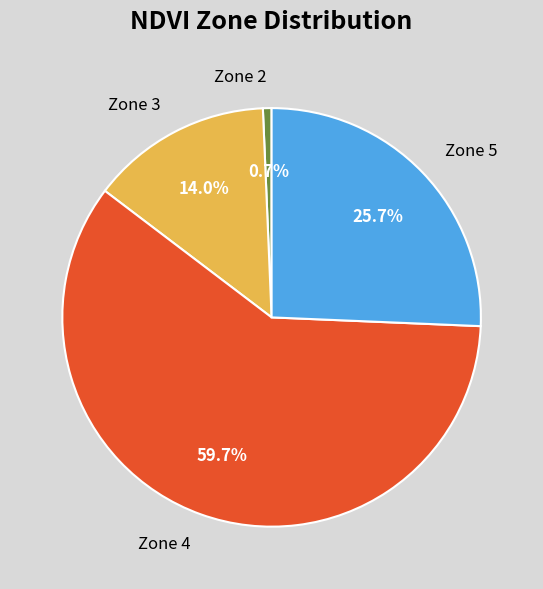

What is the smallest slice in the pie chart?

Zone 2